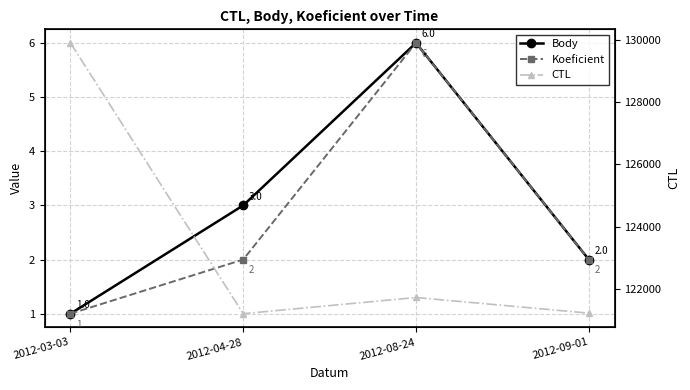

At how many categories does at least one series exceed 110162?

4